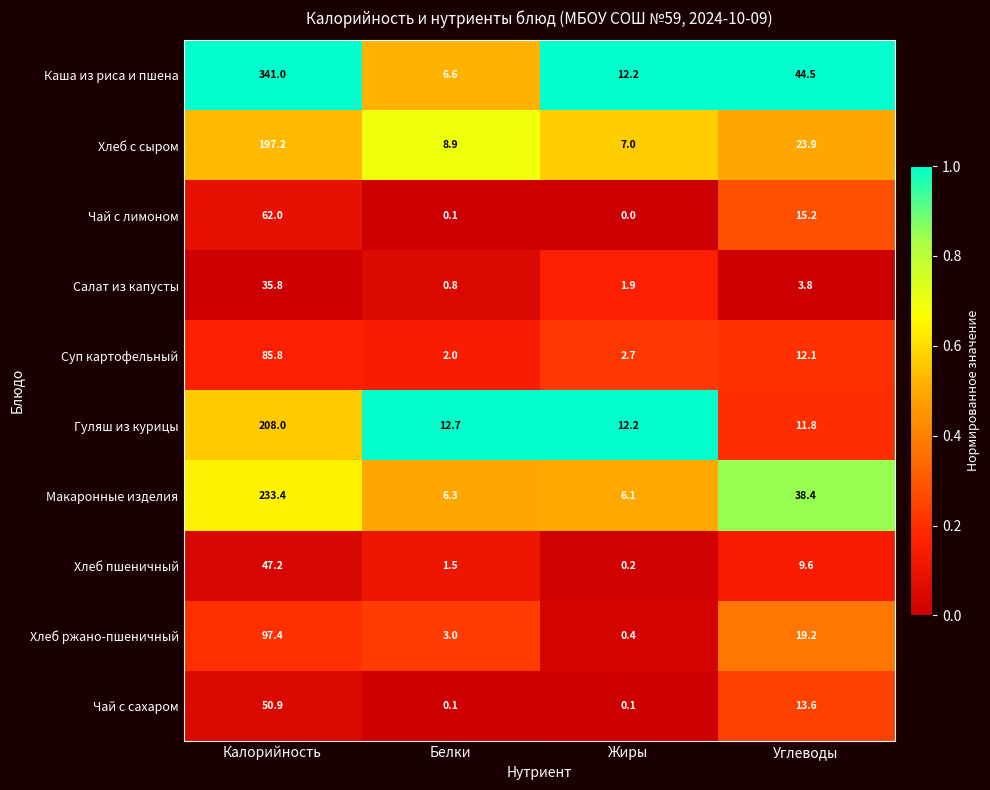

Which series has the largest total across all categories?

Каша из риса и пшена